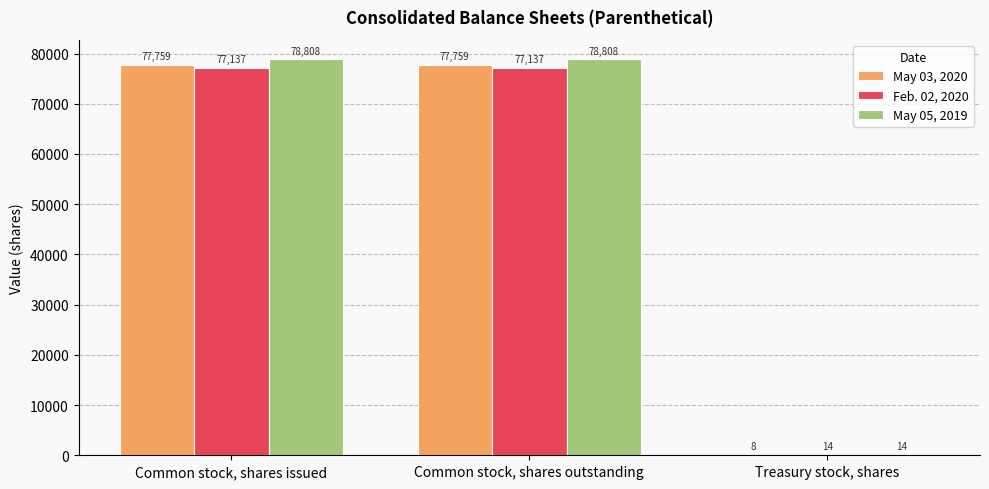

Which series has the largest total across all categories?

May 05, 2019